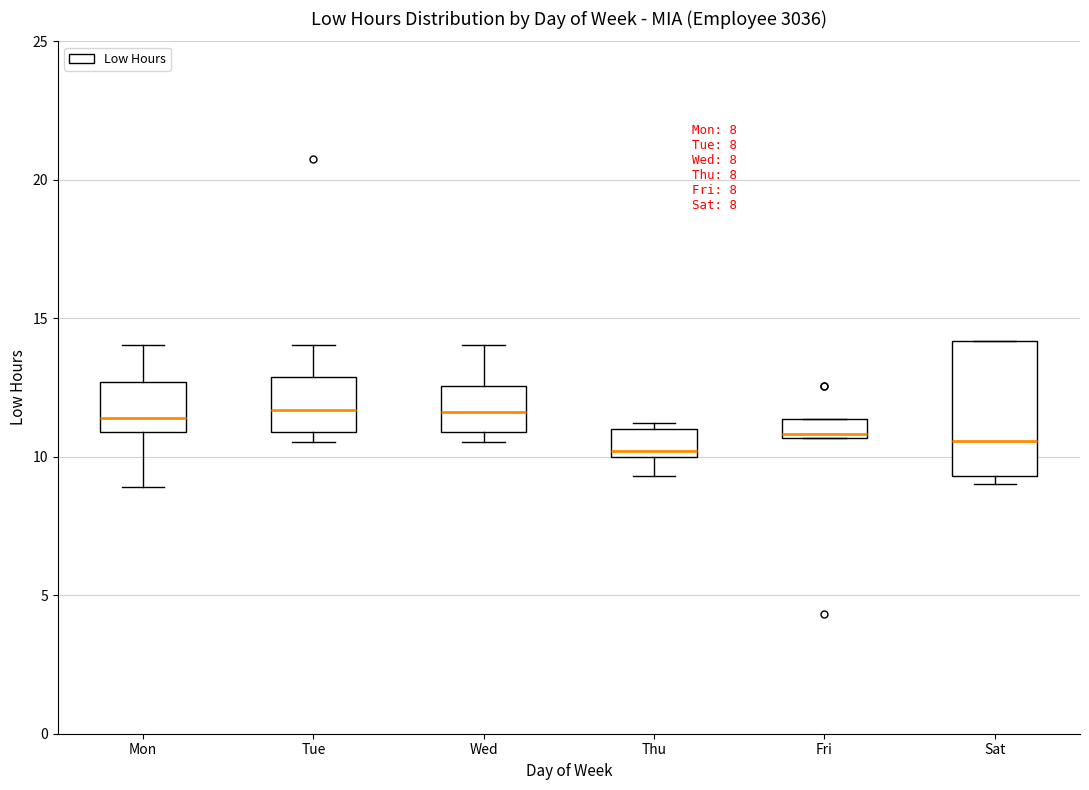

Comparing the boxes themselves (not the whiskers), which one is the tallest?

Sat